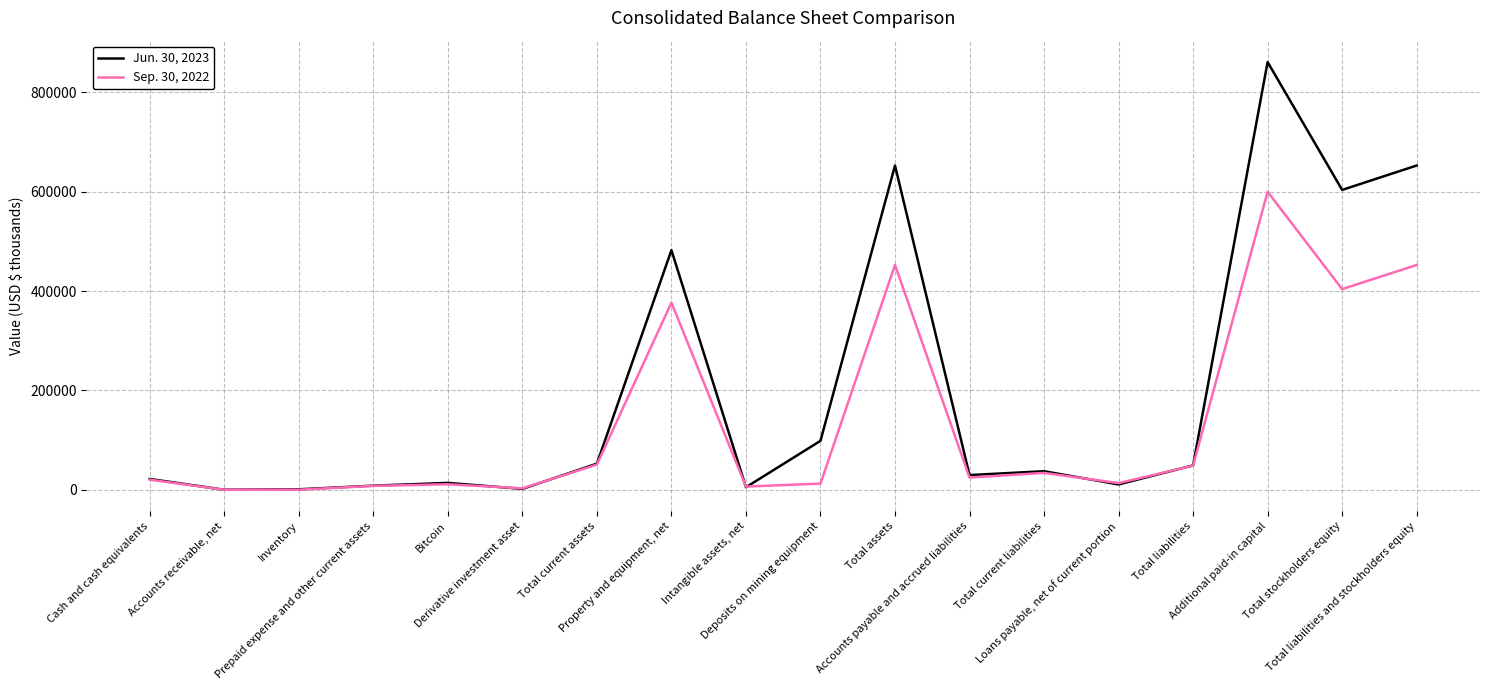

Which series has the largest total across all categories?

Jun. 30, 2023